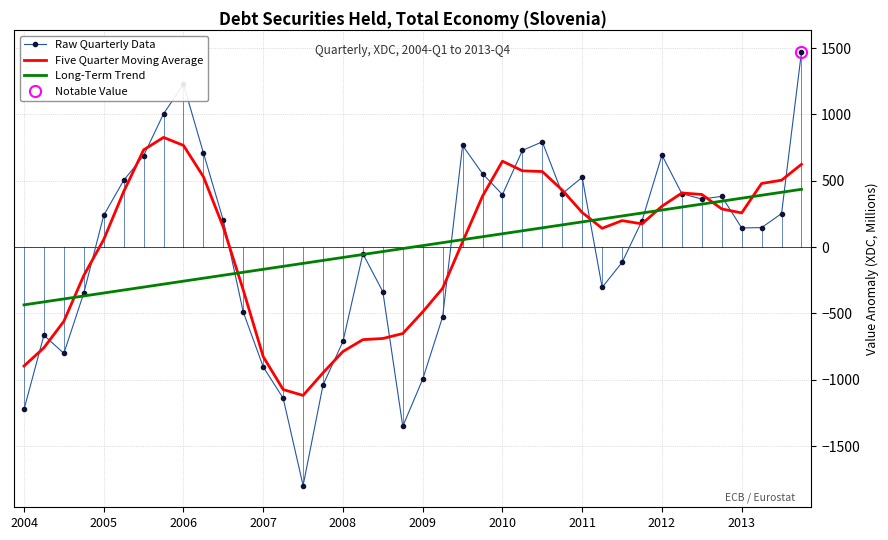

How many values in the Raw Quarterly Data series exceed 200?

20